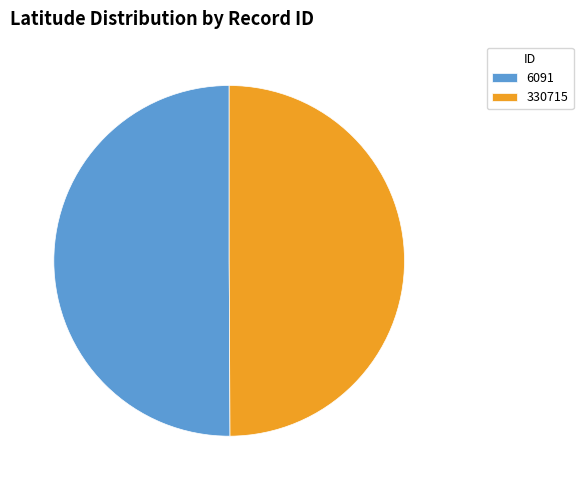

Count the number of slices in the pie.

2